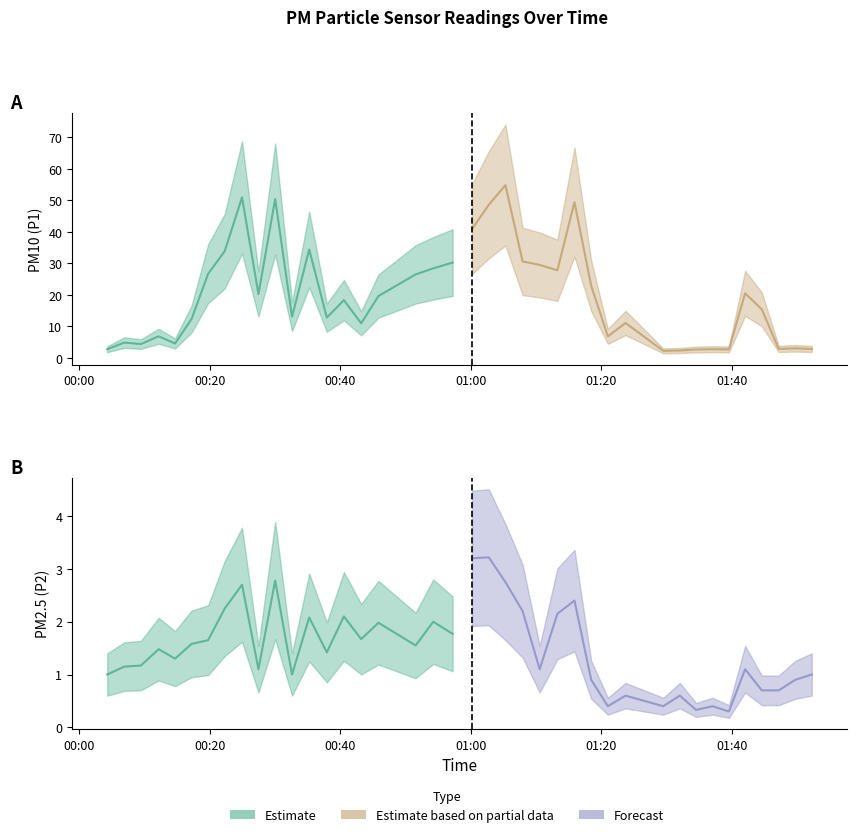

True or false: P2 and P1 cross at least once.

False